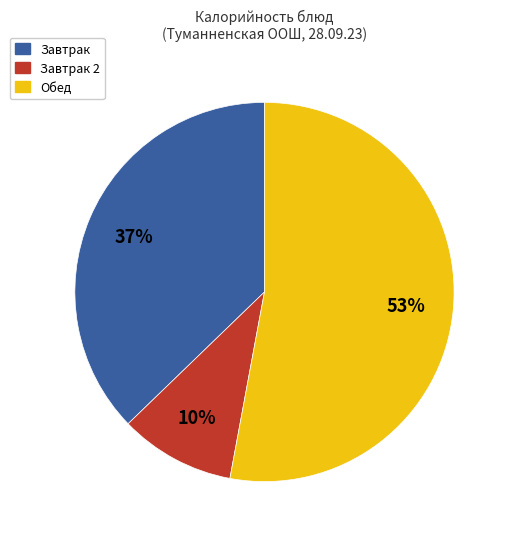

To the nearest percent, what is the difference between the largest and smallest slice percentages?

43%